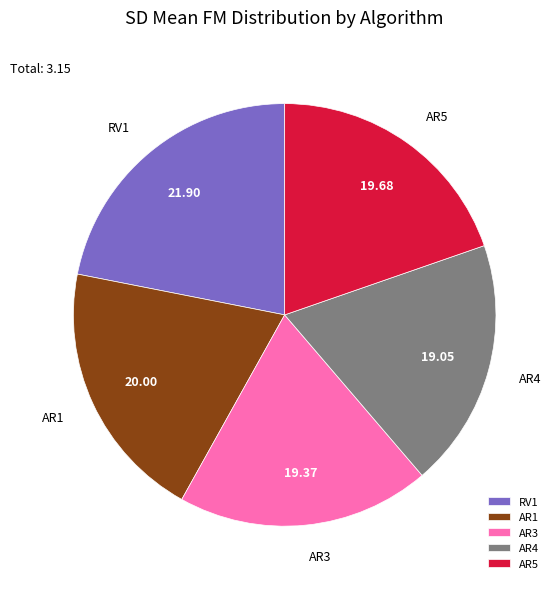

Does AR5 represent more than half of the total?

No